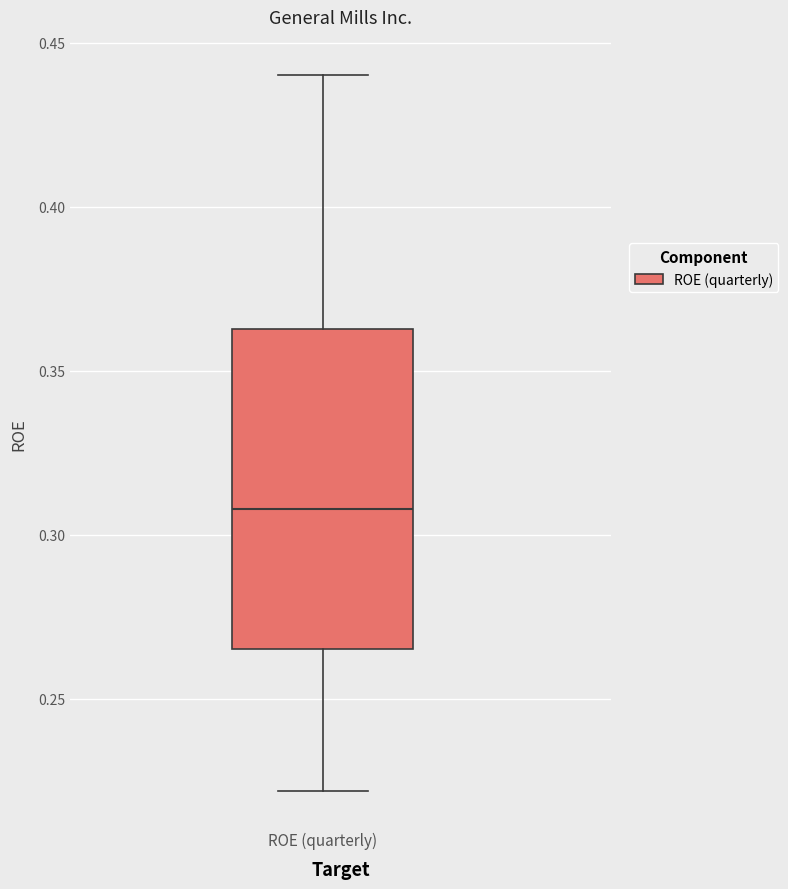

Where is the lower edge of the box for ROE (quarterly) on the y-axis? The values are not printed on the chart, so give them approximately, as read against the axis.

0.265